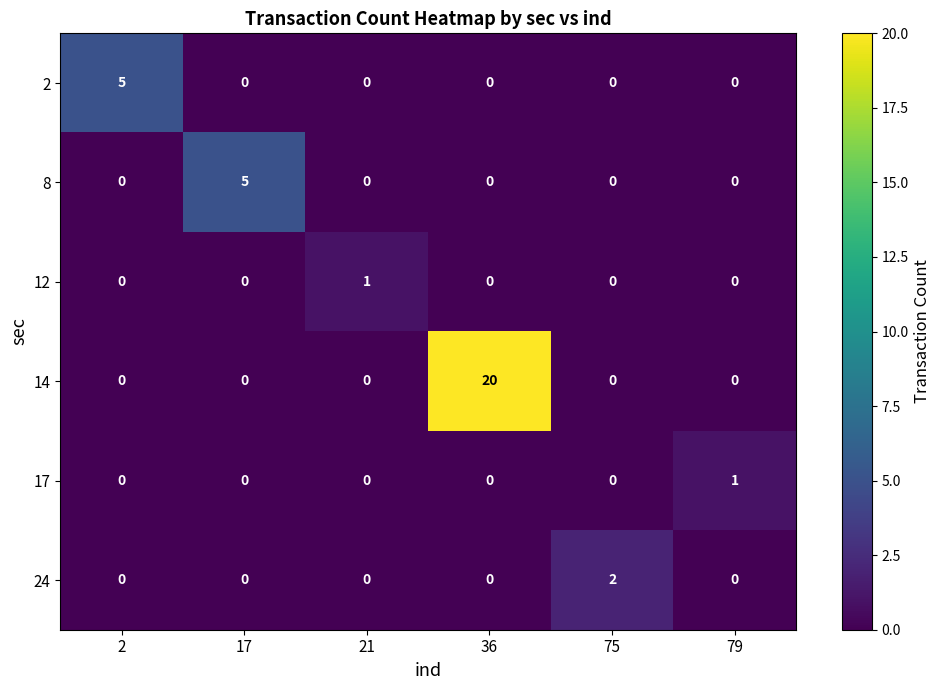

Which series has the largest range (max minus min)?

14